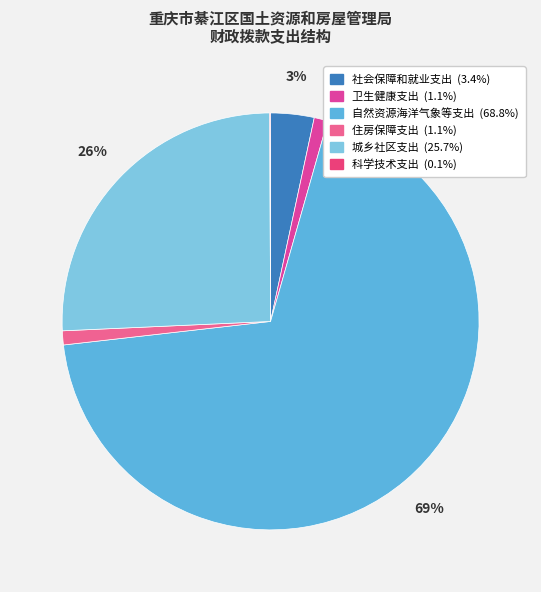

Which has a higher value, 科学技术支出 or 自然资源海洋气象等支出?

自然资源海洋气象等支出